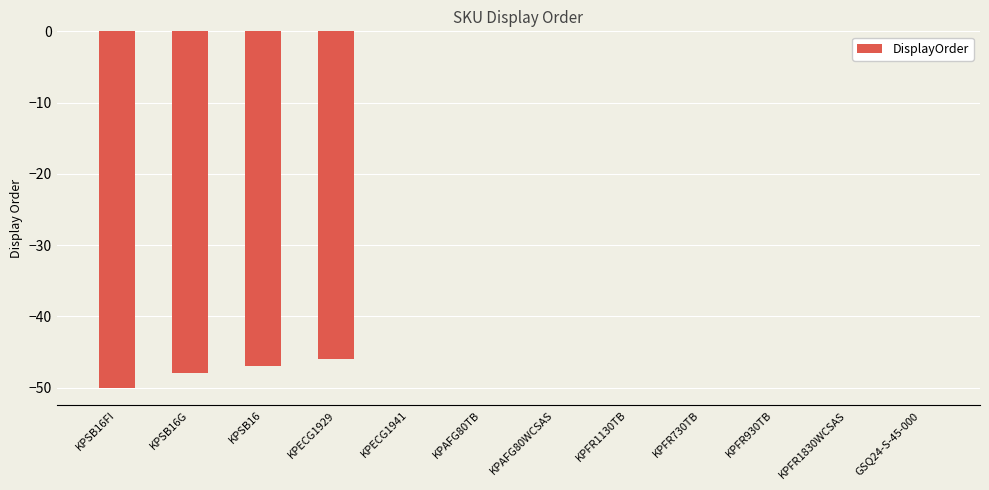

Reading left to right, transcribe all the data shown in this chart.

KPSB16FI=-50	KPSB16G=-48	KPSB16=-47	KPECG1929=-46	KPECG1941=0	KPAFG80TB=0	KPAFG80WCSAS=0	KPFR1130TB=0	KPFR730TB=0	KPFR930TB=0	KPFR1830WCSAS=0	GSQ24-S-45-000=0